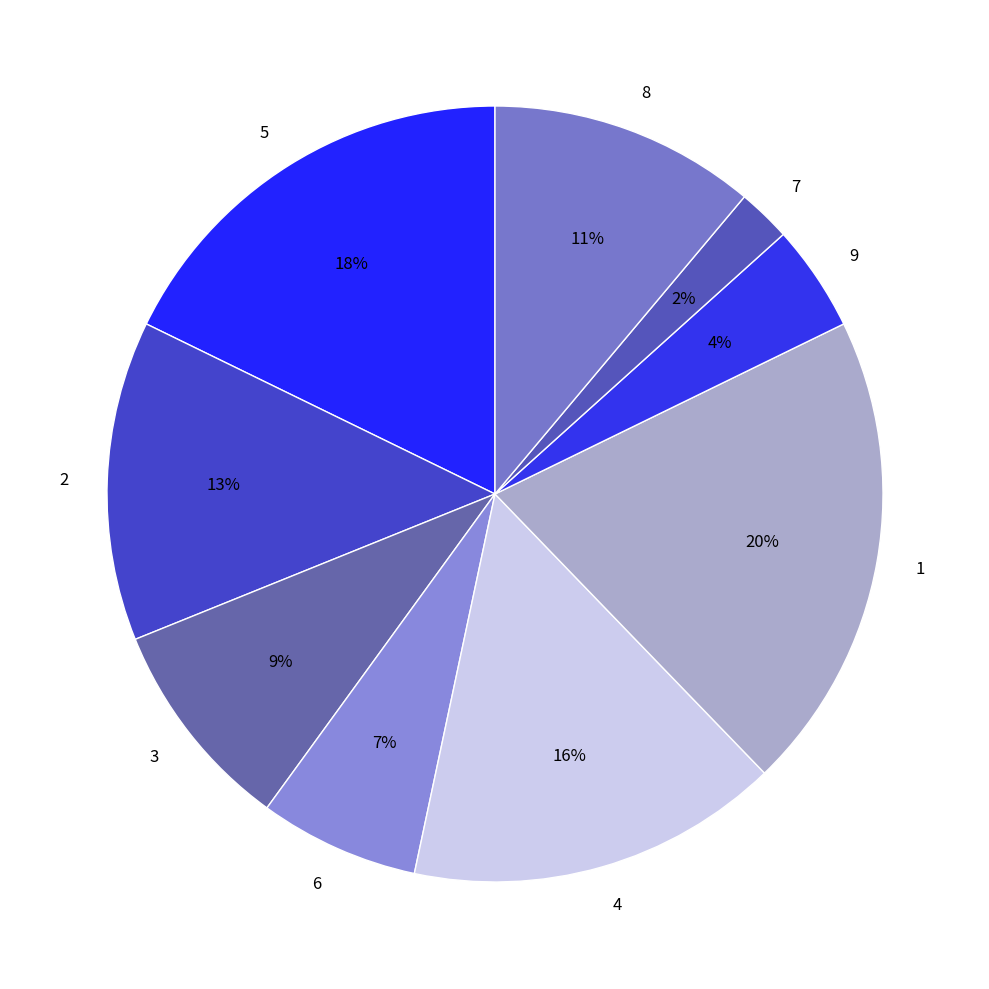

True or false: 7 accounts for 22% of the total.

False